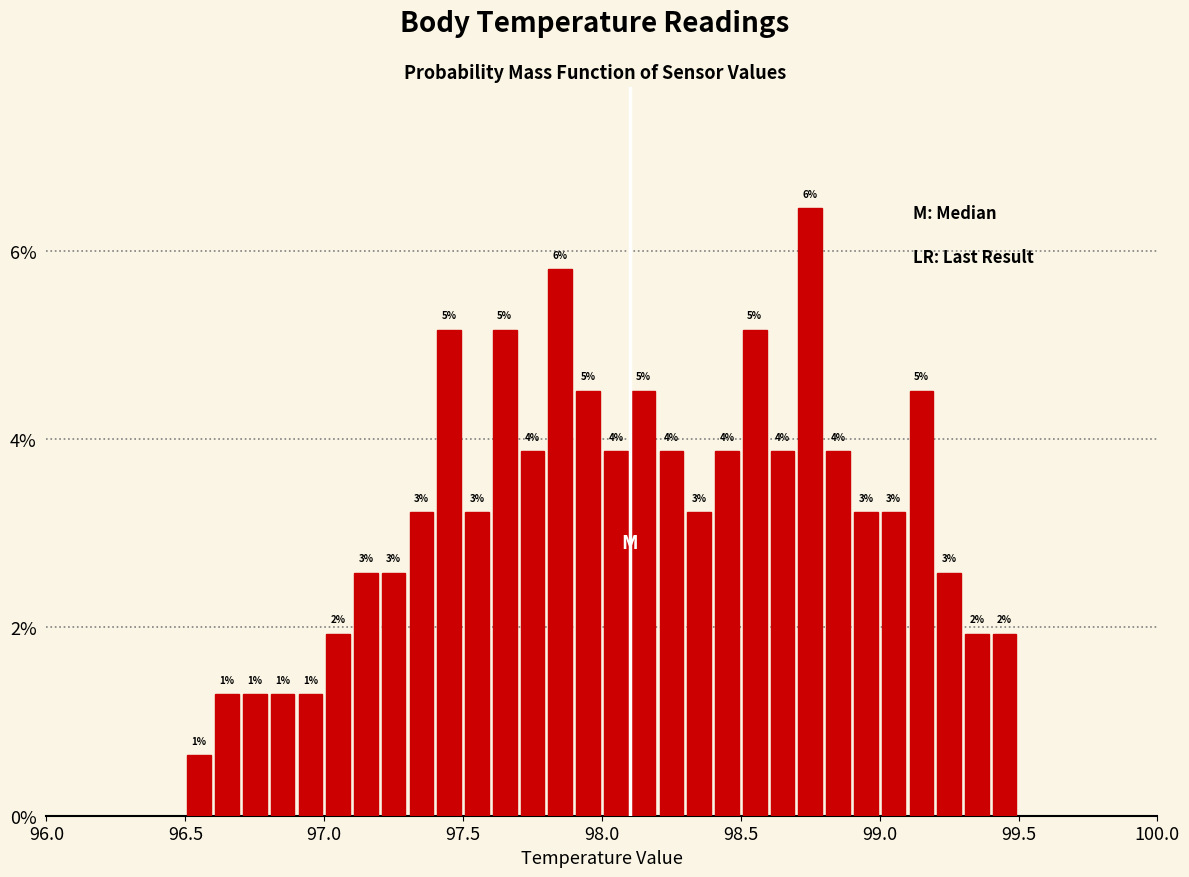

Read against the x-axis, roughly where is the centre of the tallest bar?

98.75